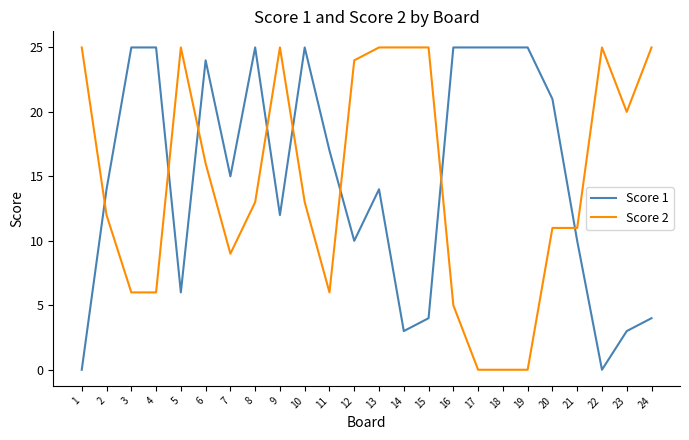

What is the difference between the highest and lowest values at 23?

17